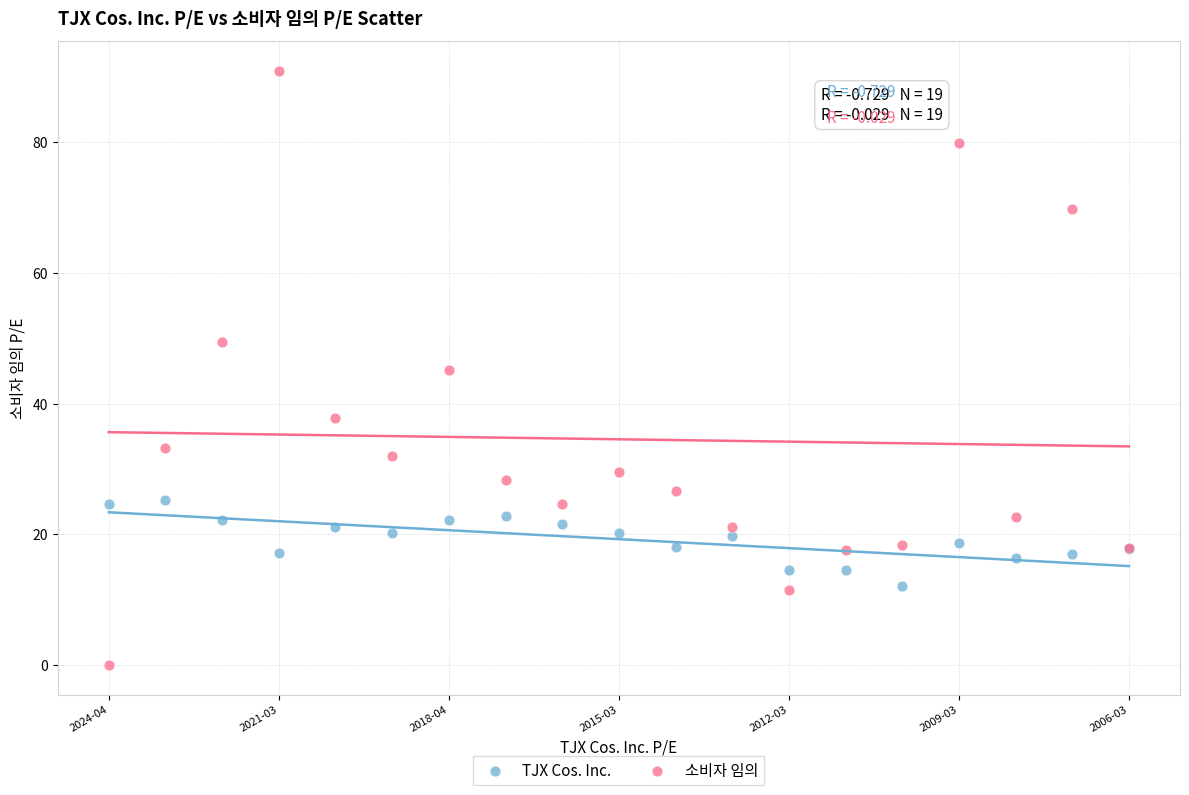

Which series reaches the maximum Y coordinate?

소비자 임의